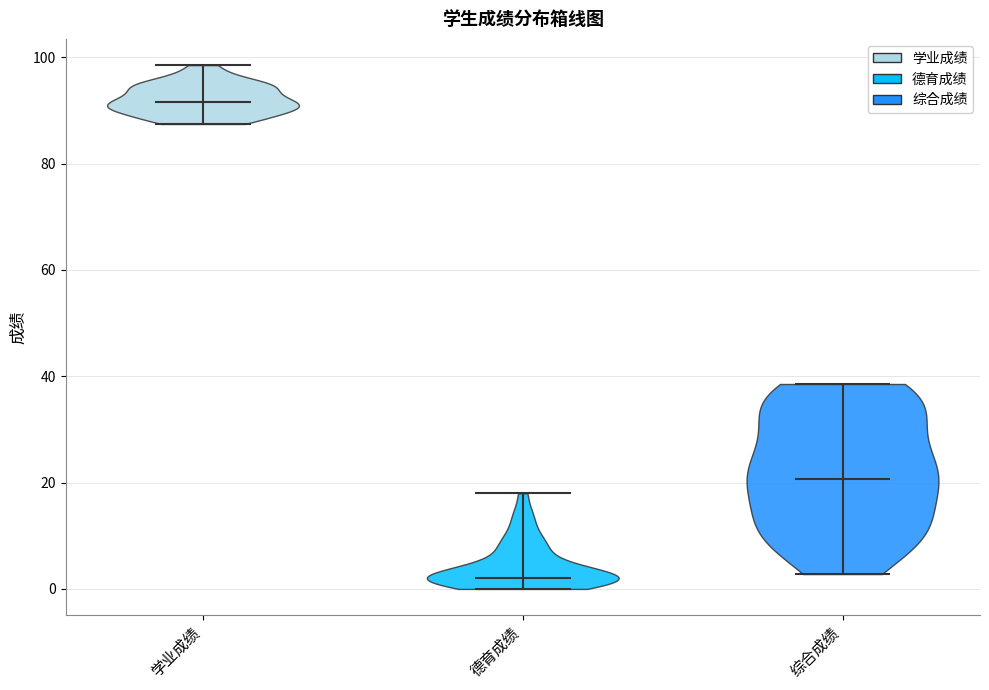

Where does the median line of the violin for 综合成绩 sit on the y-axis? The values are not printed on the chart, so give them approximately, as read against the axis.

20